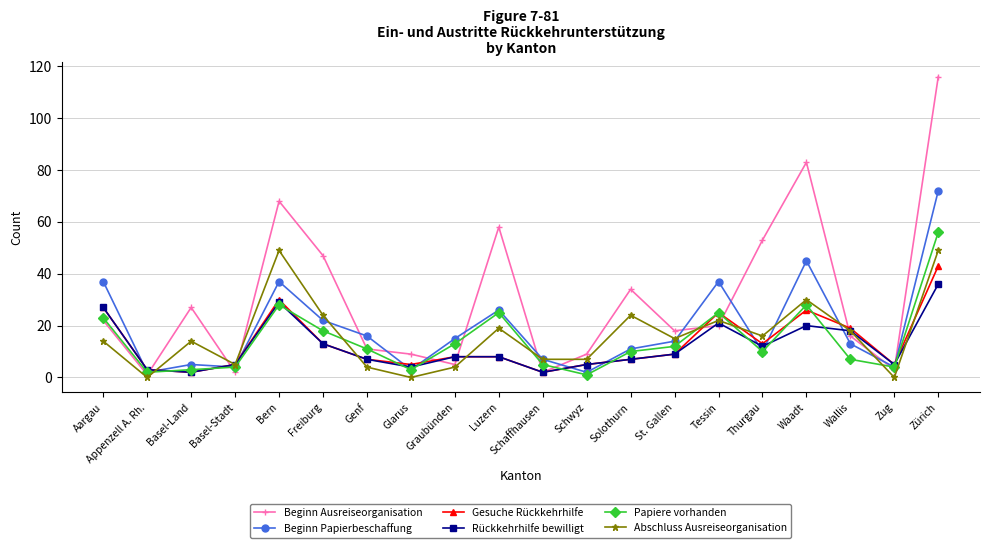

What is the difference between the Papiere vorhanden values at Luzern and Basel-Stadt?

21